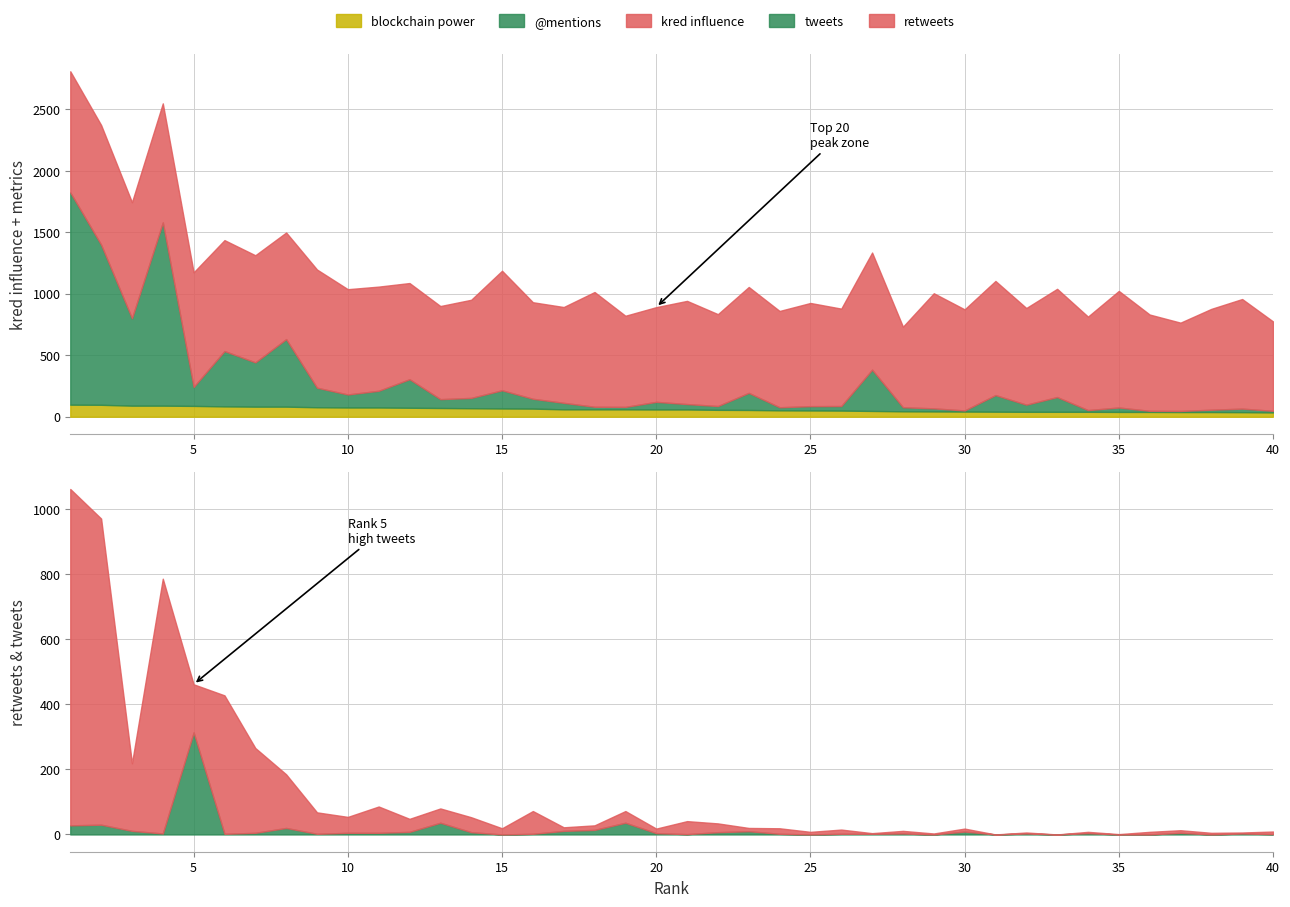

What is the sum of the tweets values at 13 and 30?

45